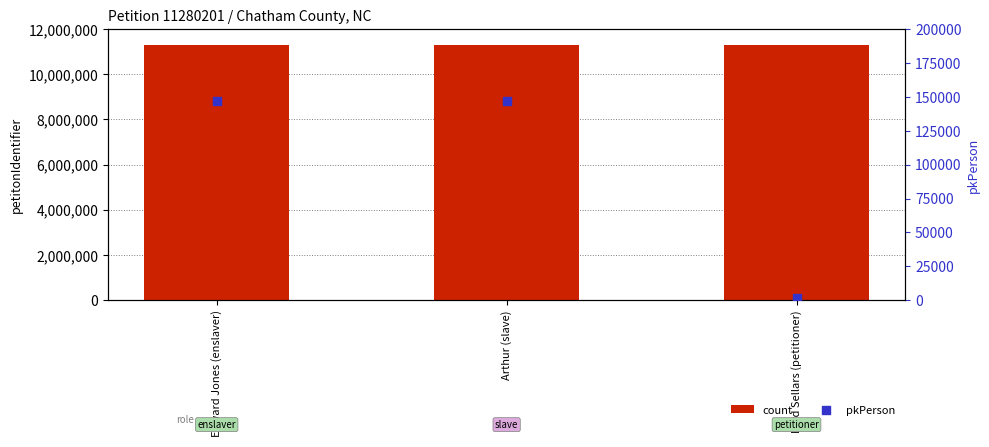

At how many categories does at least one series exceed 4344501?

3